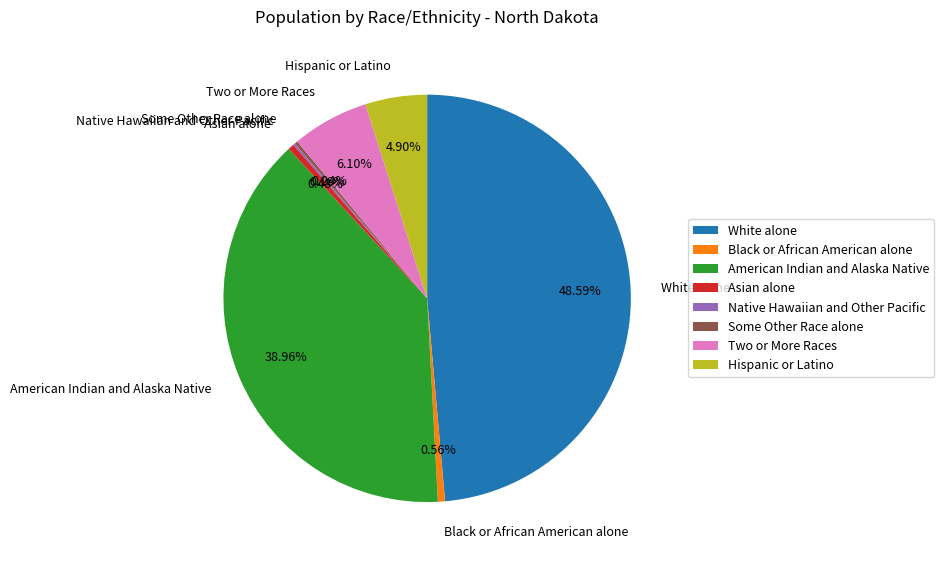

Does any single category account for the majority?

No